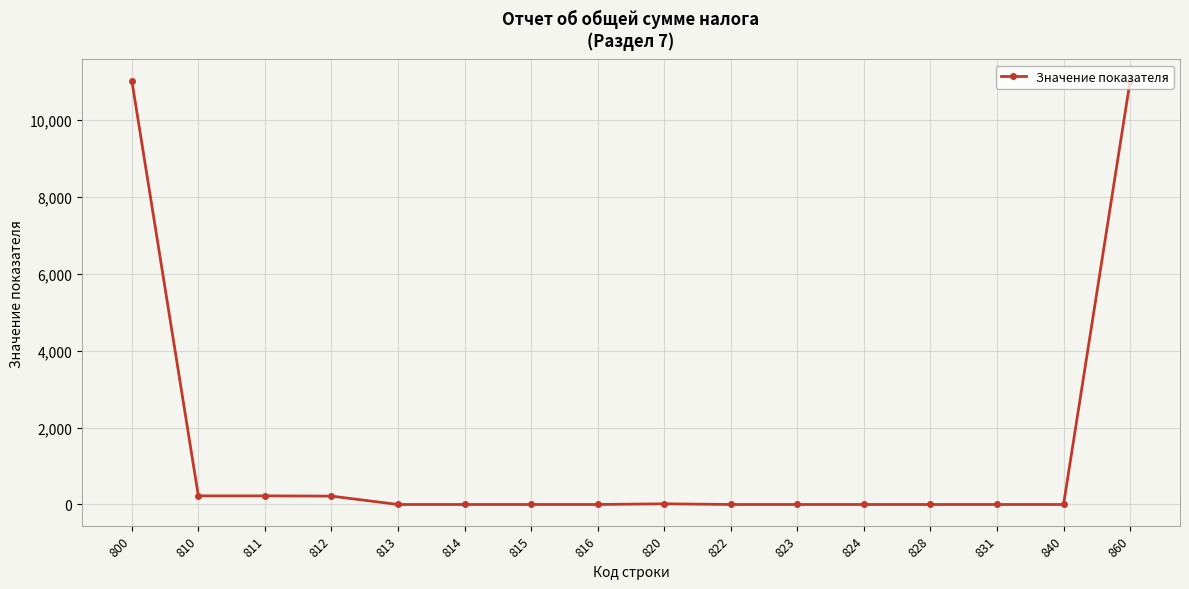

What is the difference between the second highest and minimum values?

11002